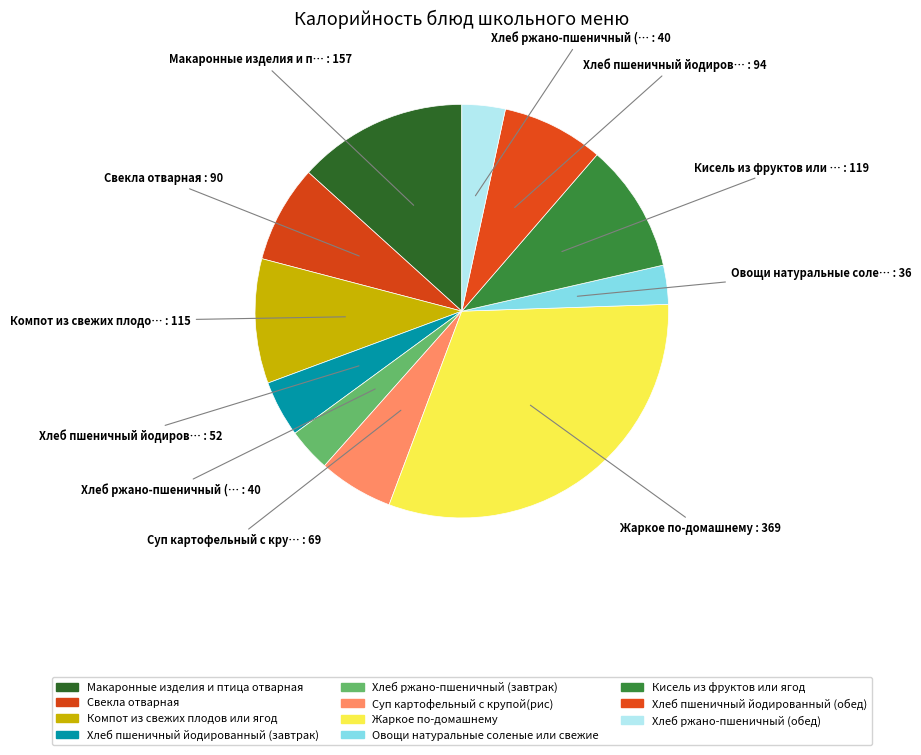

What is the smallest slice in the pie chart?

Овощи натуральные соленые или свежие